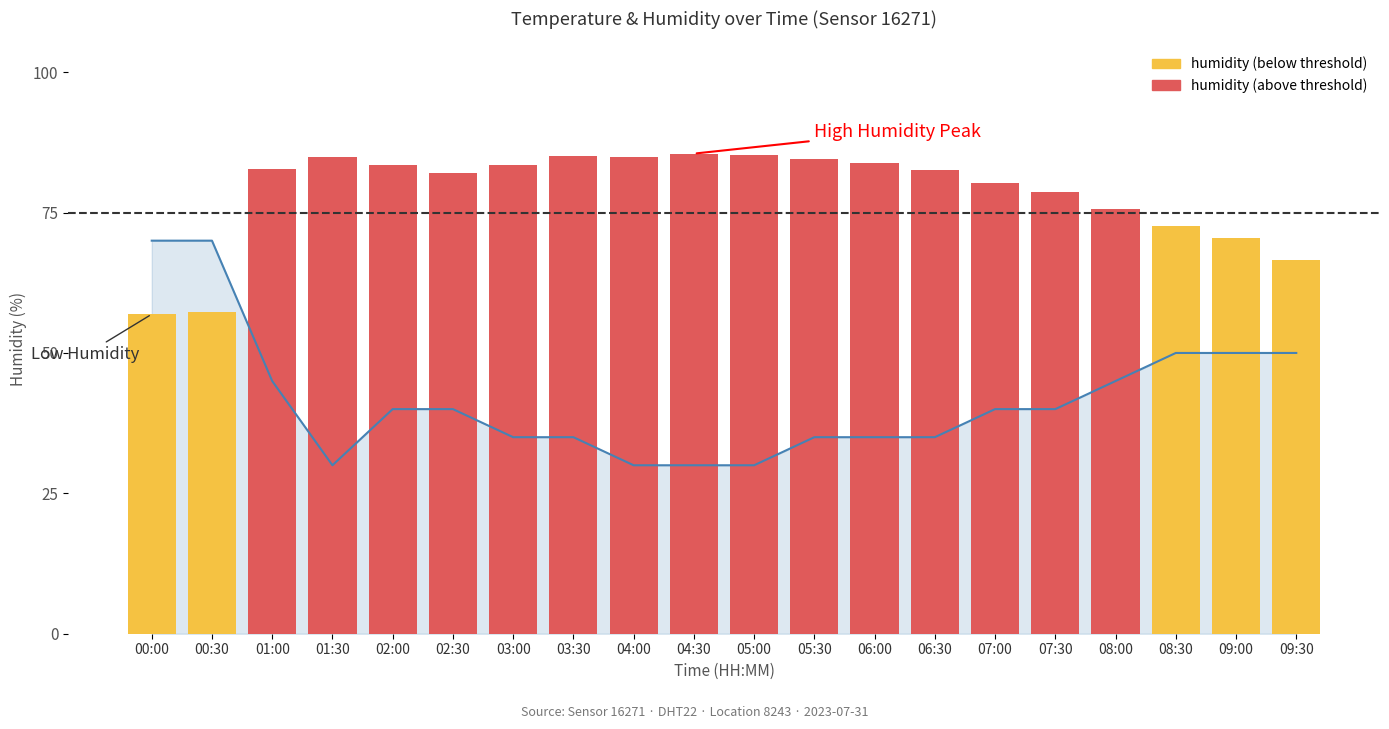

How many data points does each series have?

20